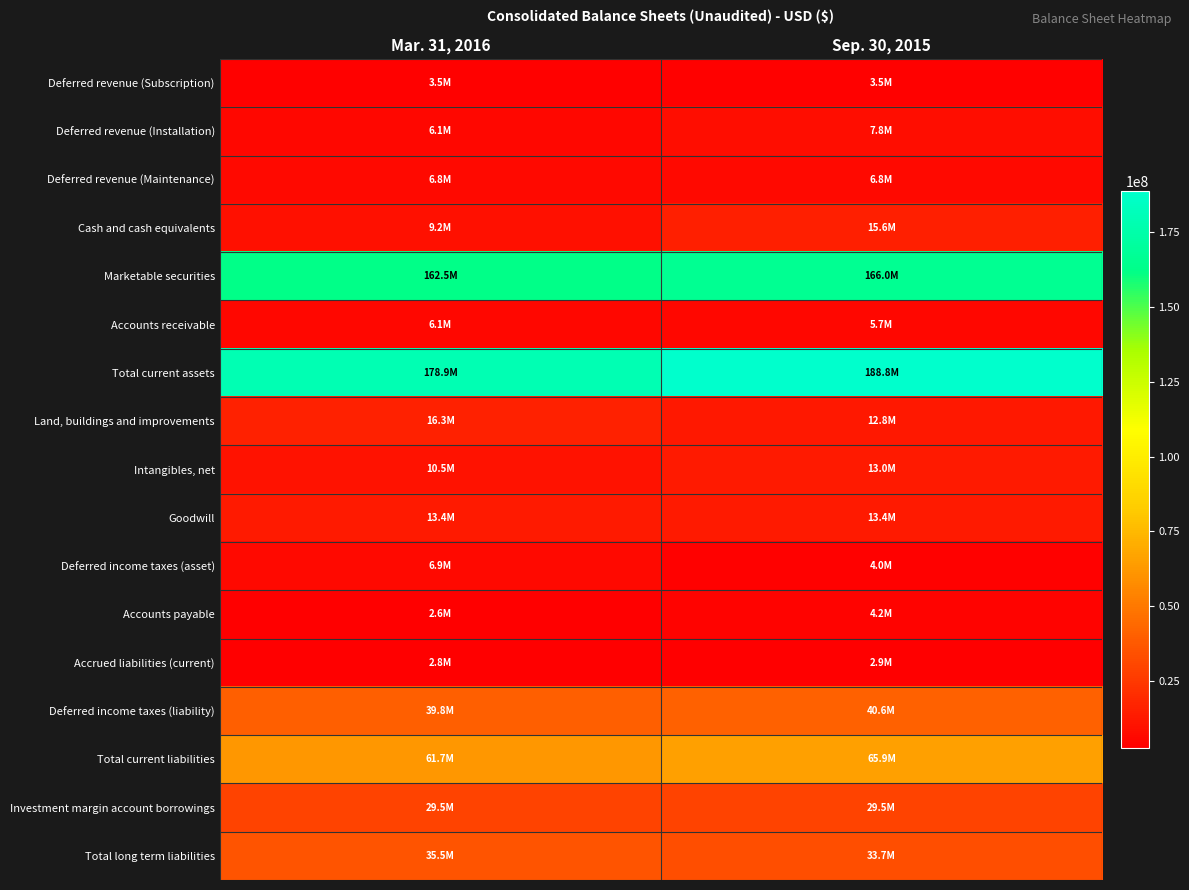

Reading right to left, what are all the values shown in this chart?

Deferred revenue (Subscription): Sep. 30, 2015=3474000	Mar. 31, 2016=3491000
Deferred revenue (Installation): Sep. 30, 2015=7820000	Mar. 31, 2016=6133000
Deferred revenue (Maintenance): Sep. 30, 2015=6815000	Mar. 31, 2016=6796000
Cash and cash equivalents: Sep. 30, 2015=15617000	Mar. 31, 2016=9228000
Marketable securities: Sep. 30, 2015=166041000	Mar. 31, 2016=162531000
Accounts receivable: Sep. 30, 2015=5673000	Mar. 31, 2016=6123000
Total current assets: Sep. 30, 2015=188828000	Mar. 31, 2016=178936000
Land, buildings and improvements: Sep. 30, 2015=12773000	Mar. 31, 2016=16283000
Intangibles, net: Sep. 30, 2015=12990000	Mar. 31, 2016=10472000
Goodwill: Sep. 30, 2015=13400000	Mar. 31, 2016=13400000
Deferred income taxes (asset): Sep. 30, 2015=4021000	Mar. 31, 2016=6894000
Accounts payable: Sep. 30, 2015=4212000	Mar. 31, 2016=2617000
Accrued liabilities (current): Sep. 30, 2015=2919000	Mar. 31, 2016=2790000
Deferred income taxes (liability): Sep. 30, 2015=40641000	Mar. 31, 2016=39798000
Total current liabilities: Sep. 30, 2015=65881000	Mar. 31, 2016=61732000
Investment margin account borrowings: Sep. 30, 2015=29493000	Mar. 31, 2016=29493000
Total long term liabilities: Sep. 30, 2015=33715000	Mar. 31, 2016=35504000